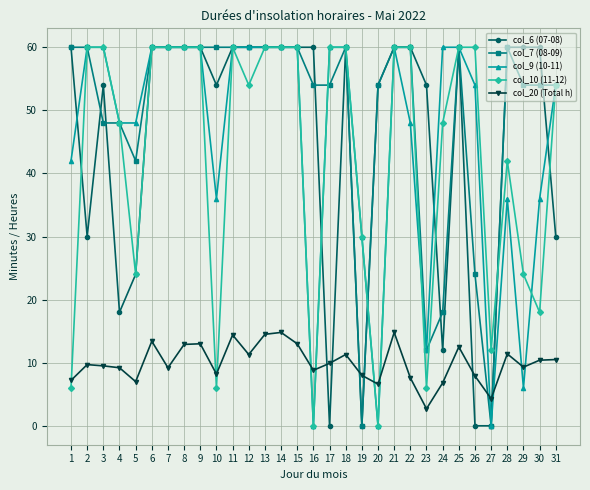

True or false: col_20 (Total h) and col_10 (11-12) intersect in this chart.

True